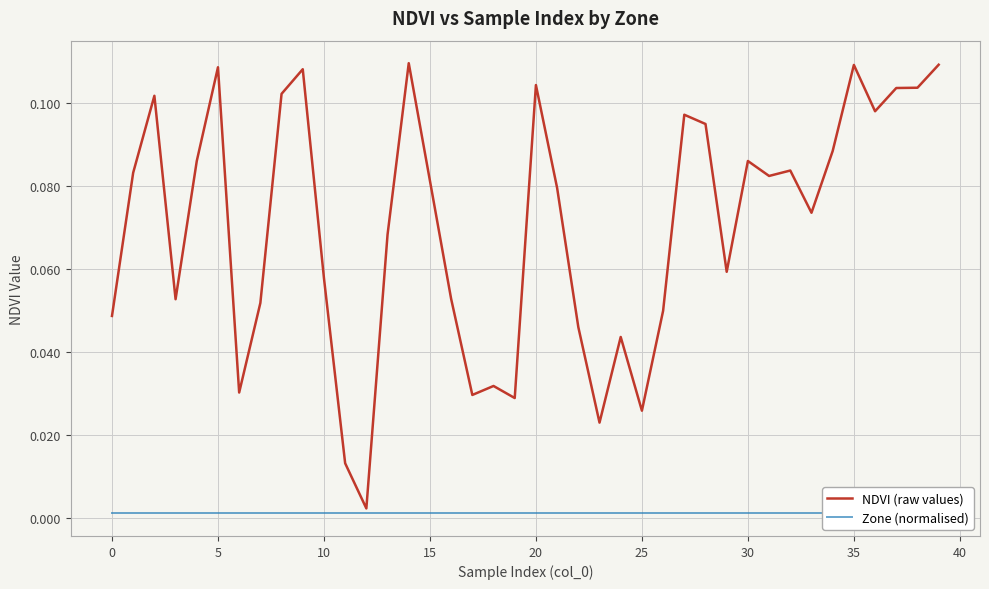

Reading right to left, transcribe all the data shown in this chart.

NDVI (raw values): 0.1	0.1	0.1	0.1	0.1	0.1	0.1	0.1	0.1	0.1	0.1	0.1	0.1	0.0	0.0	0.0	0.0	0.0	0.1	0.1	0.0	0.0	0.0	0.1	0.1	0.1	0.1	0.0	0.0	0.1	0.1	0.1	0.1	0.0	0.1	0.1	0.1	0.1	0.1	0.0
Zone (normalised): 0.0	0.0	0.0	0.0	0.0	0.0	0.0	0.0	0.0	0.0	0.0	0.0	0.0	0.0	0.0	0.0	0.0	0.0	0.0	0.0	0.0	0.0	0.0	0.0	0.0	0.0	0.0	0.0	0.0	0.0	0.0	0.0	0.0	0.0	0.0	0.0	0.0	0.0	0.0	0.0